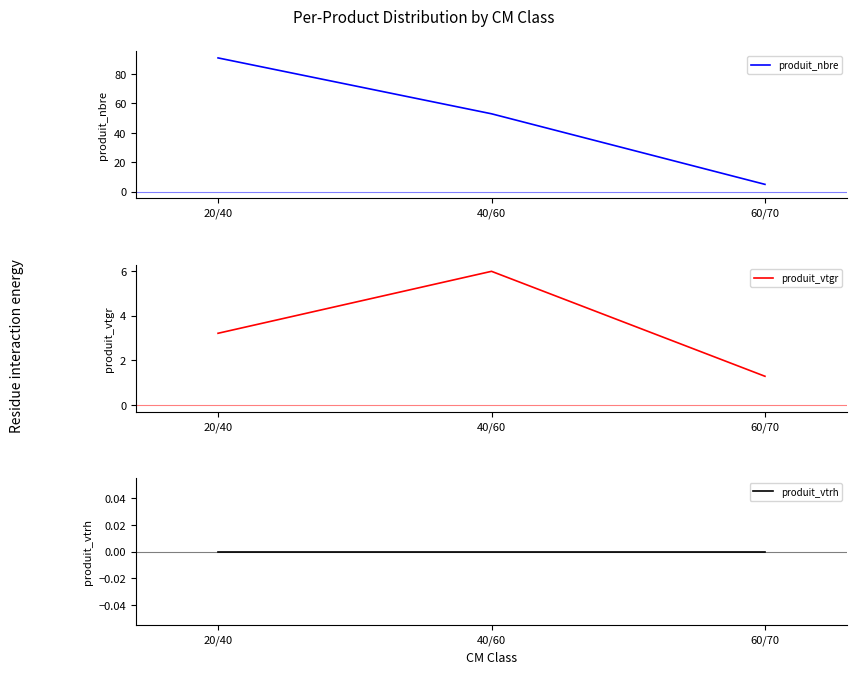

Which series has the largest range (max minus min)?

produit_nbre